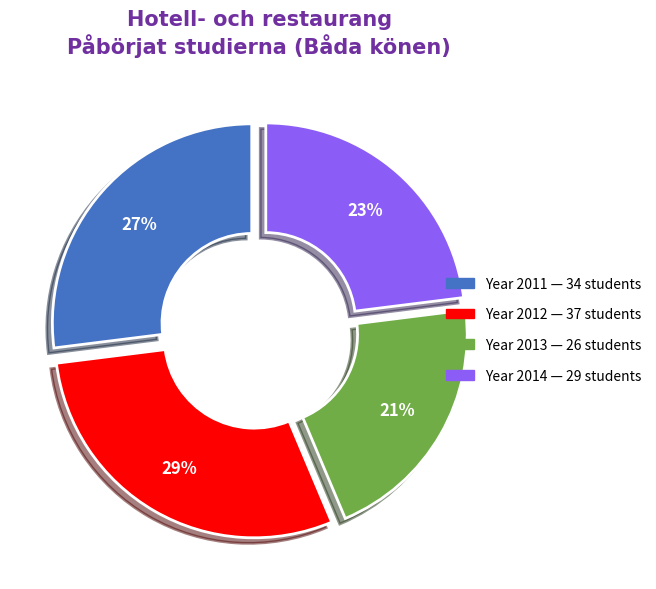

Does any single category account for the majority?

No